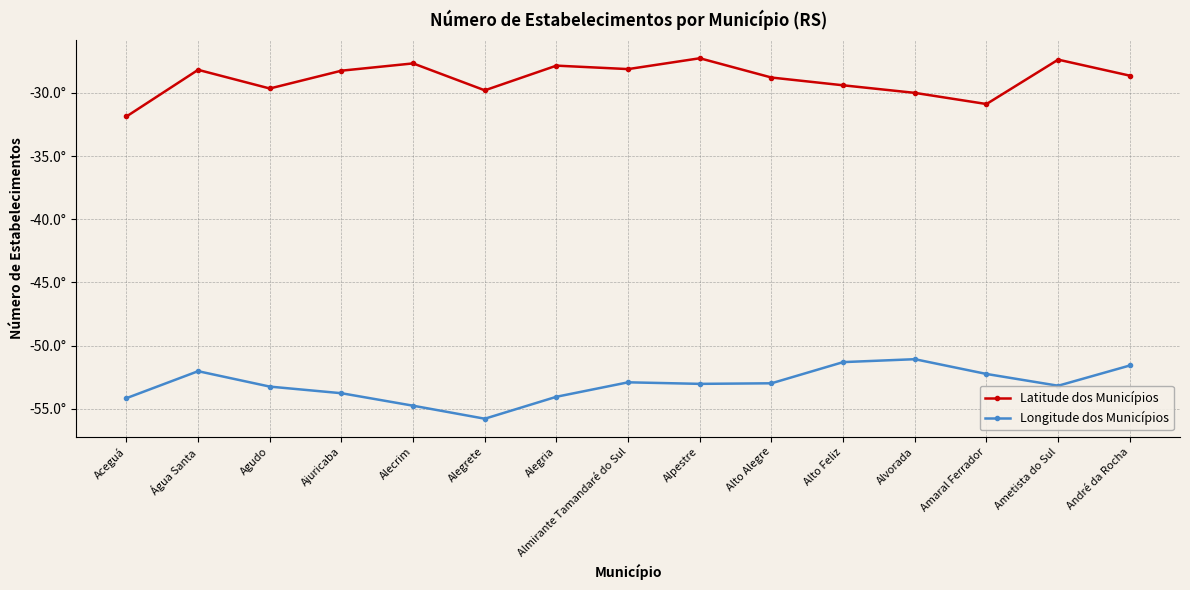

What are all the series names shown in the legend?

Latitude dos Municípios, Longitude dos Municípios